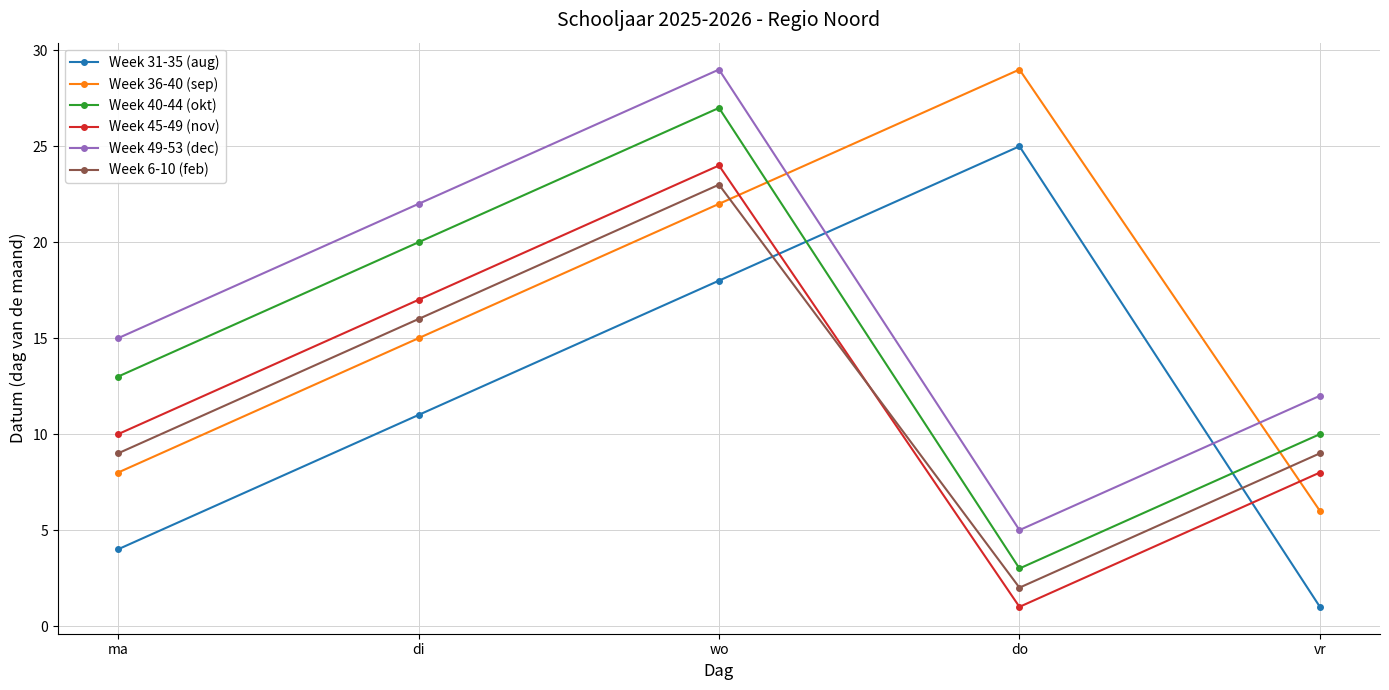

What is the smallest value displayed?

1